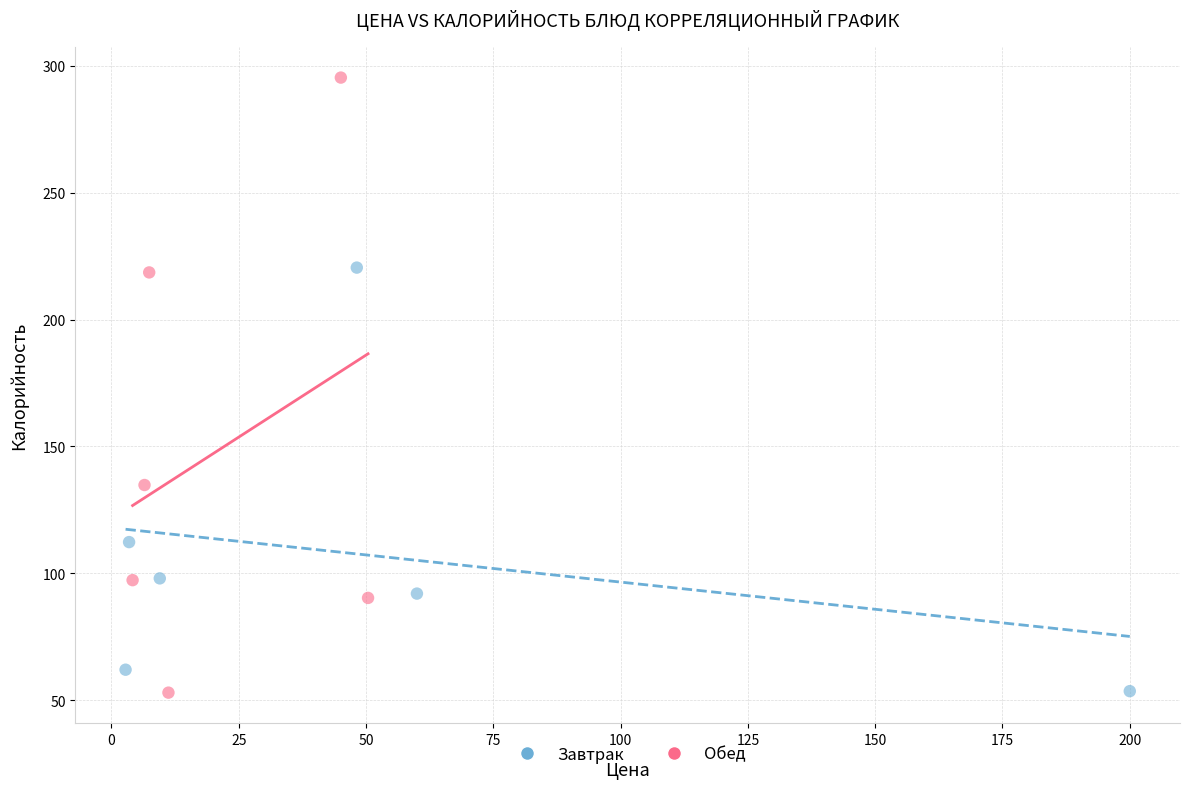

Which series reaches the maximum Y coordinate?

Обед